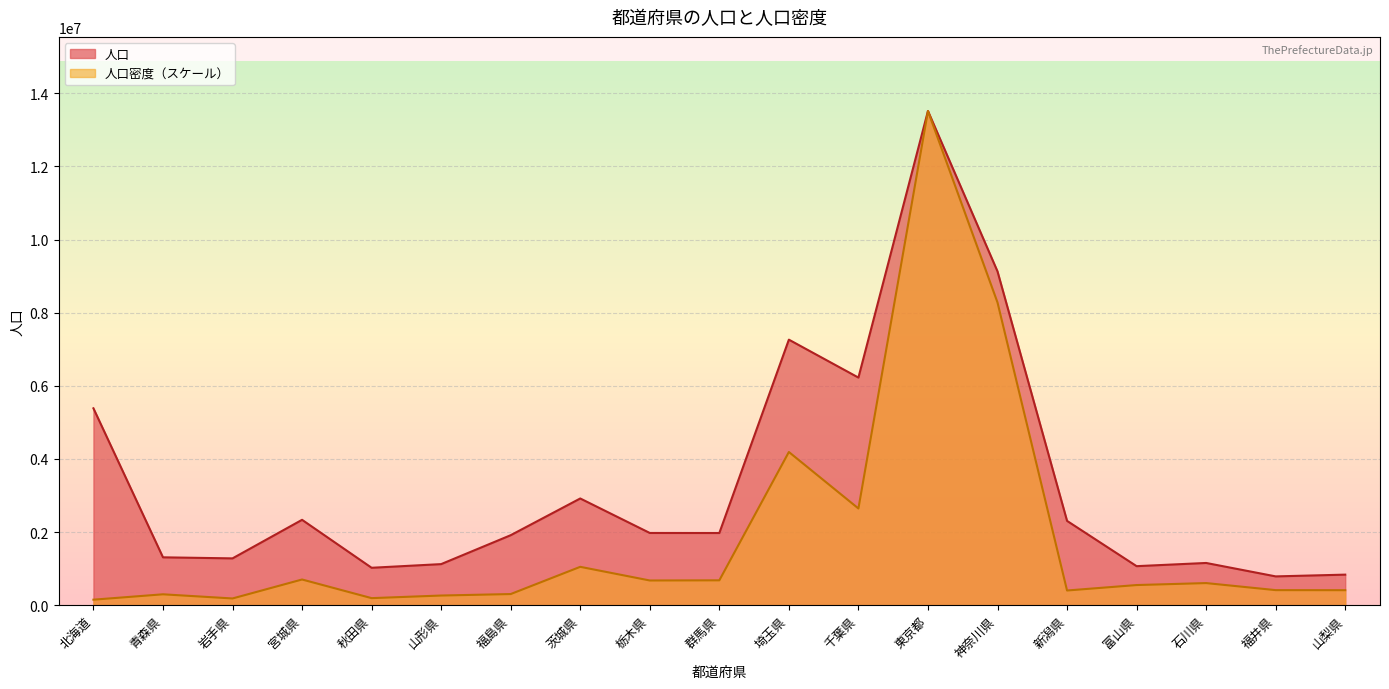

Reading right to left, extract all data points from this chart.

人口: 835165.0	787099.0	1154343.0	1066883.0	2305098.0	9127323.0	13513734.0	6224027.0	7261271.0	1973476.0	1974671.0	2917857.0	1913606.0	1122957.0	1022839.0	2334215.0	1279814.0	1308649.0	5383579.0
人口密度: 409699.6	411452.4	604252.2	550355.9	401374.2	8277685.2	13513734.0	2643986.7	4189014.3	679619.4	675237.6	1048568.1	304097.9	263785.2	192580.7	702185.7	183598.0	297306.1	150296.2